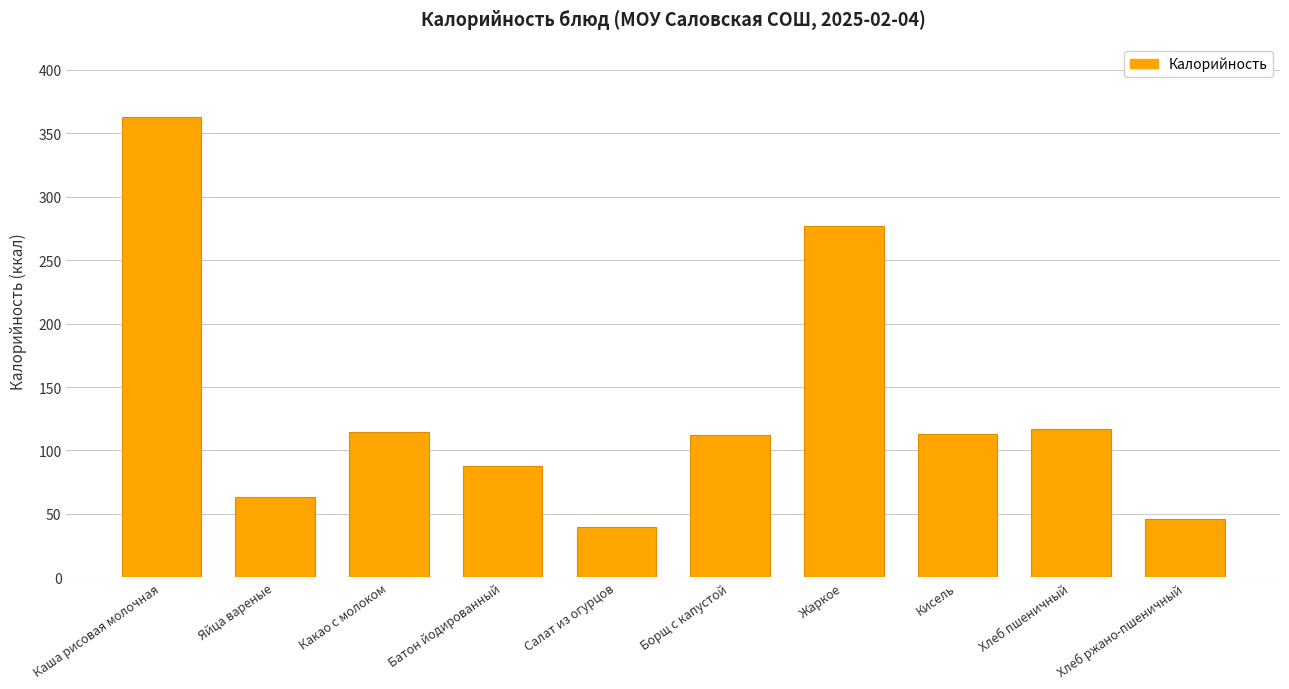

The value at Хлеб ржано-пшеничный is 28.9. True or false?

False